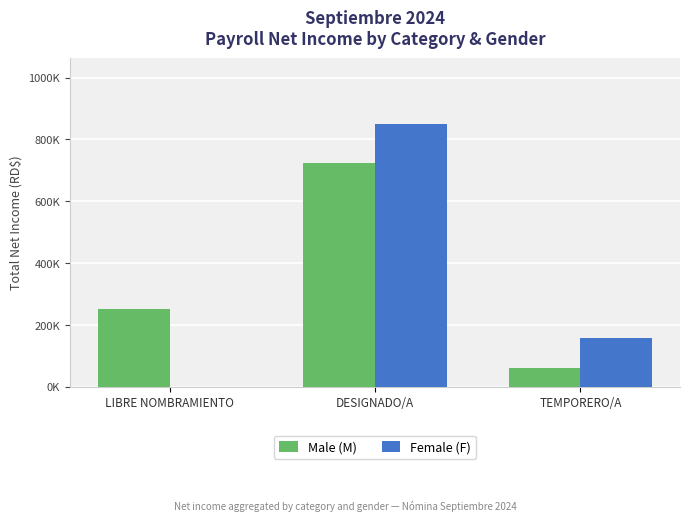

What are all the series names shown in the legend?

Male (M), Female (F)